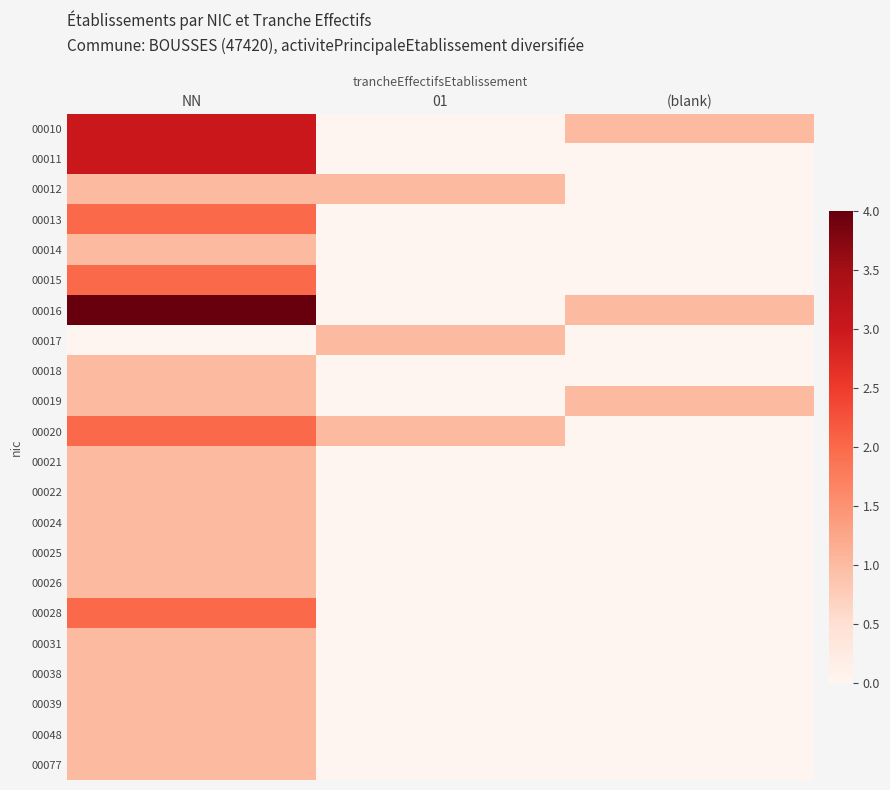

Reading right to left, list all the values displayed in this chart.

00010: (blank)=1	01=0	NN=3
00011: (blank)=0	01=0	NN=3
00012: (blank)=0	01=1	NN=1
00013: (blank)=0	01=0	NN=2
00014: (blank)=0	01=0	NN=1
00015: (blank)=0	01=0	NN=2
00016: (blank)=1	01=0	NN=4
00017: (blank)=0	01=1	NN=0
00018: (blank)=0	01=0	NN=1
00019: (blank)=1	01=0	NN=1
00020: (blank)=0	01=1	NN=2
00021: (blank)=0	01=0	NN=1
00022: (blank)=0	01=0	NN=1
00024: (blank)=0	01=0	NN=1
00025: (blank)=0	01=0	NN=1
00026: (blank)=0	01=0	NN=1
00028: (blank)=0	01=0	NN=2
00031: (blank)=0	01=0	NN=1
00038: (blank)=0	01=0	NN=1
00039: (blank)=0	01=0	NN=1
00048: (blank)=0	01=0	NN=1
00077: (blank)=0	01=0	NN=1